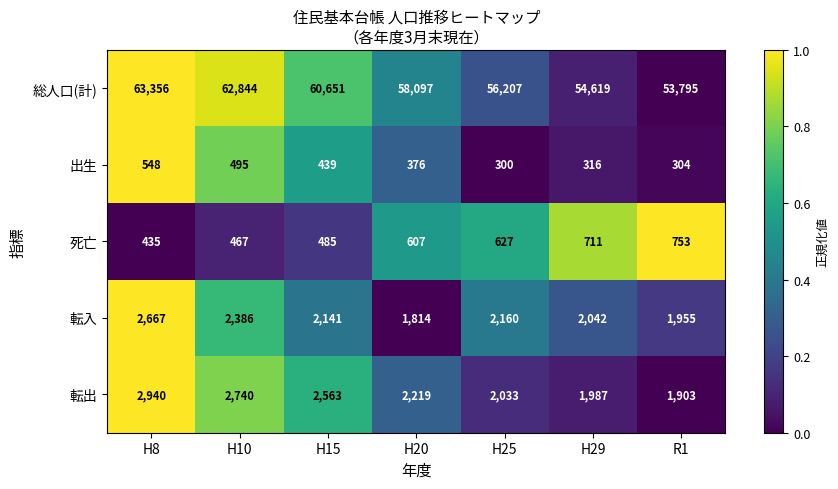

True or false: 転出 has a value of 3252 at H25.

False